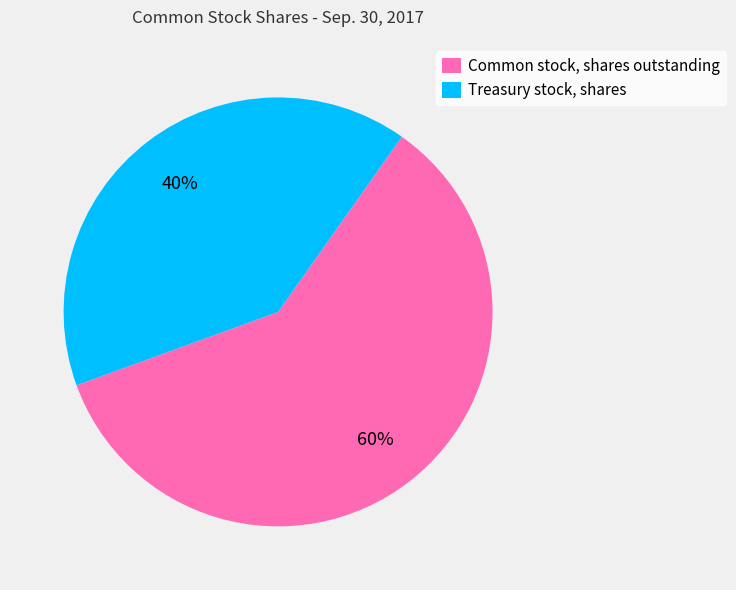

True or false: Common stock, shares outstanding accounts for 60% of the total.

True